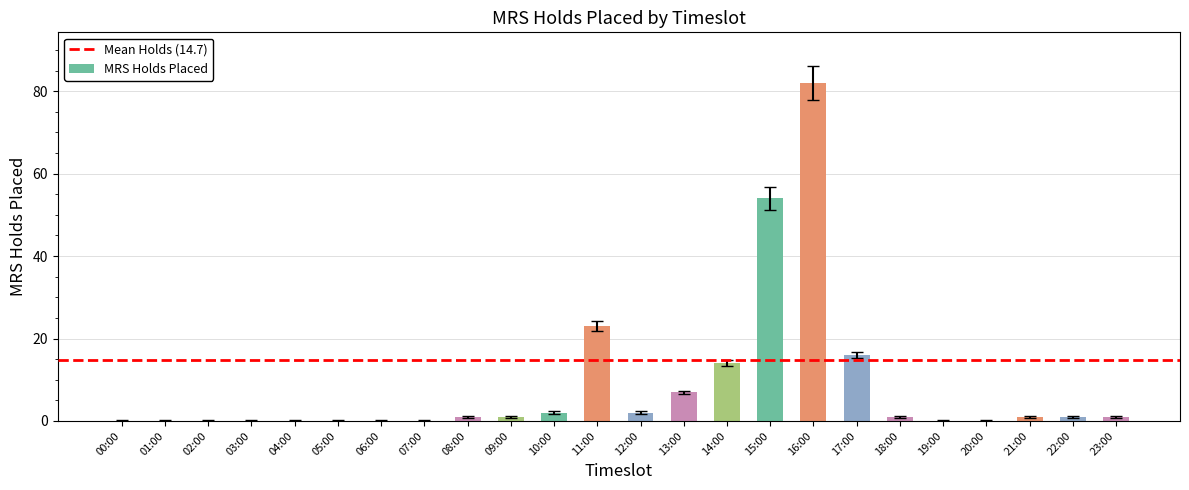

What is the change in value from 02:00 to 13:00?

+7